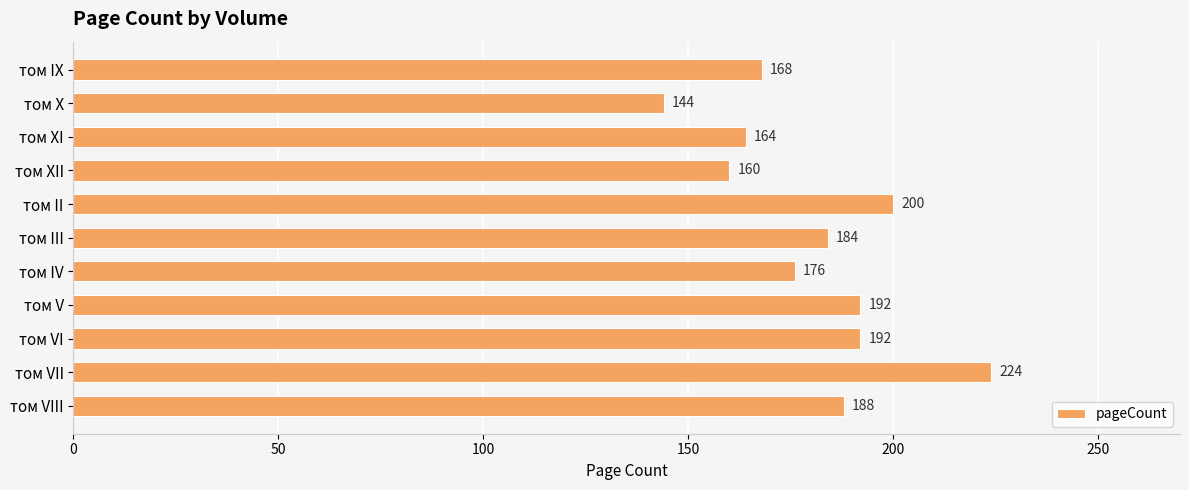

Reading top to bottom, transcribe all the data shown in this chart.

168	144	164	160	200	184	176	192	192	224	188